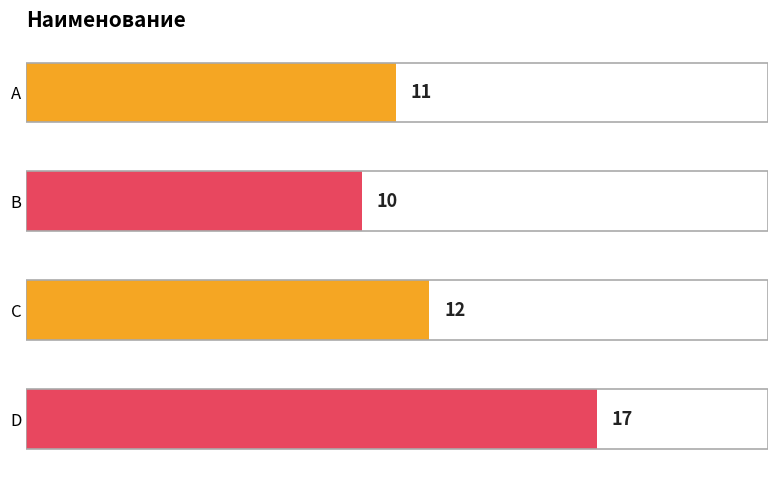

Reading top to bottom, what are all the values shown in this chart?

A=11	B=10	C=12	D=17